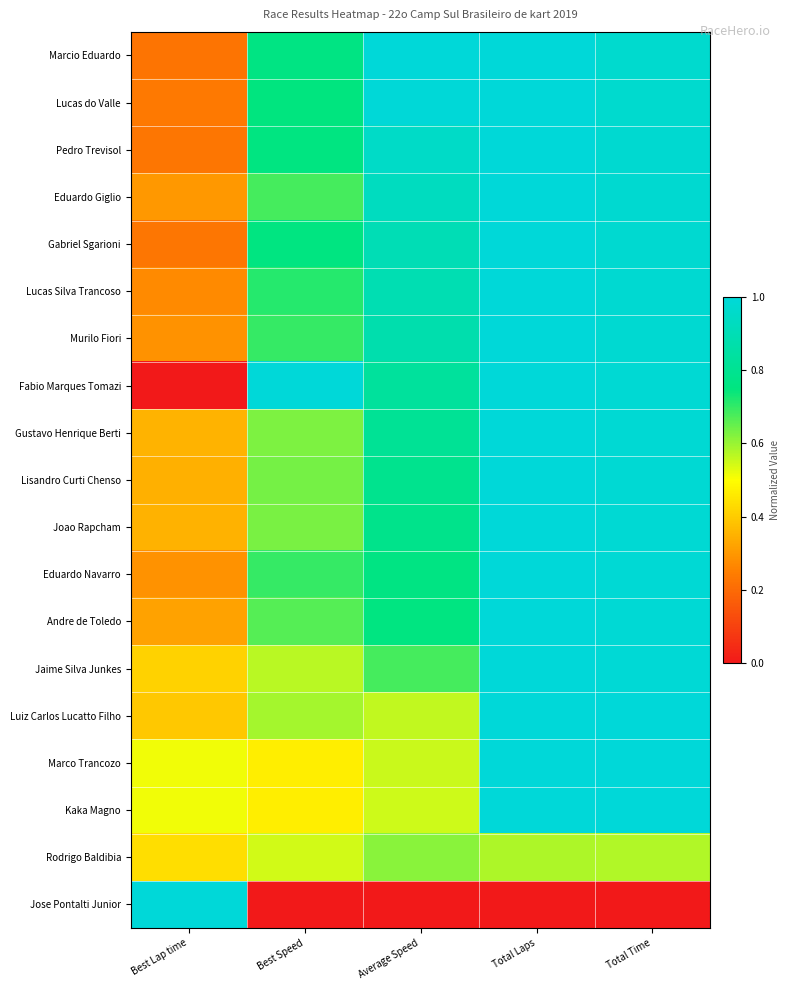

What is the maximum value shown in the chart?

1.0